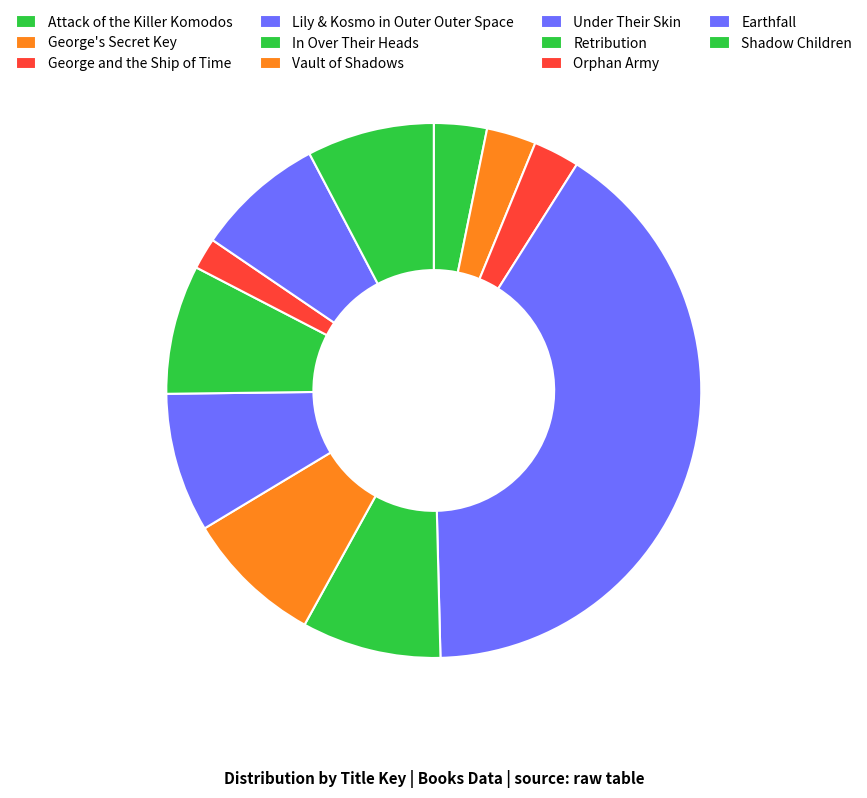

Which slice is the smallest?

Orphan Army